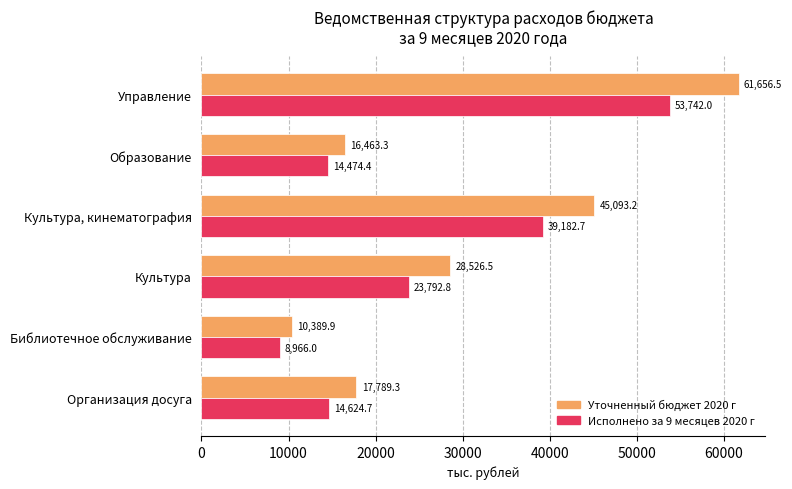

Which series has the largest total across all categories?

Уточненный бюджет 2020 г